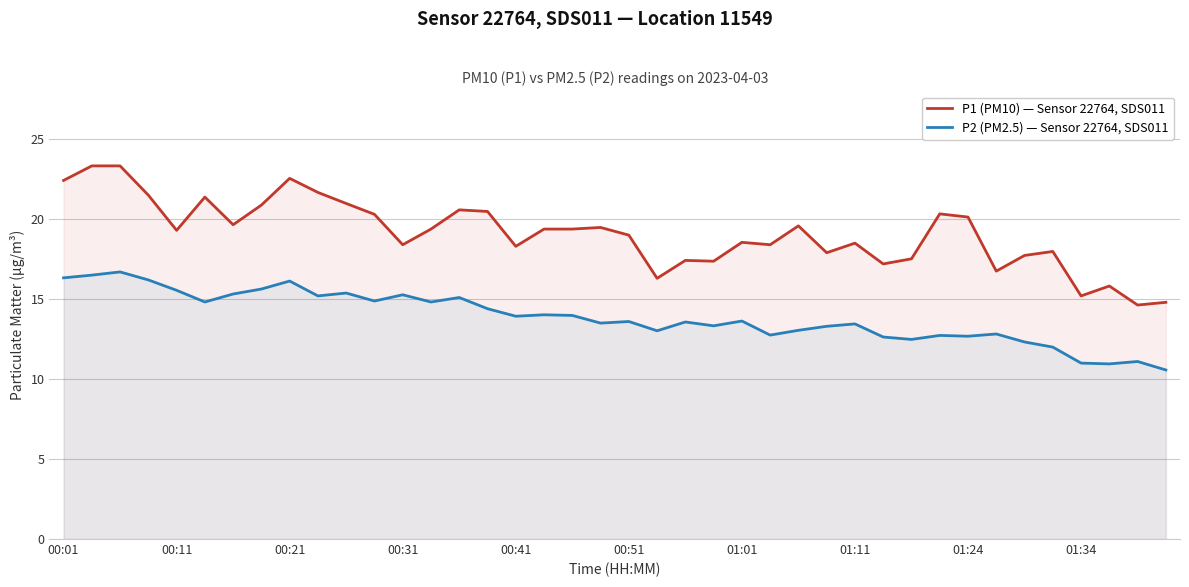

List the series in order of their peak value, lowest first.

P2 (PM2.5) — Sensor 22764, SDS011, P1 (PM10) — Sensor 22764, SDS011